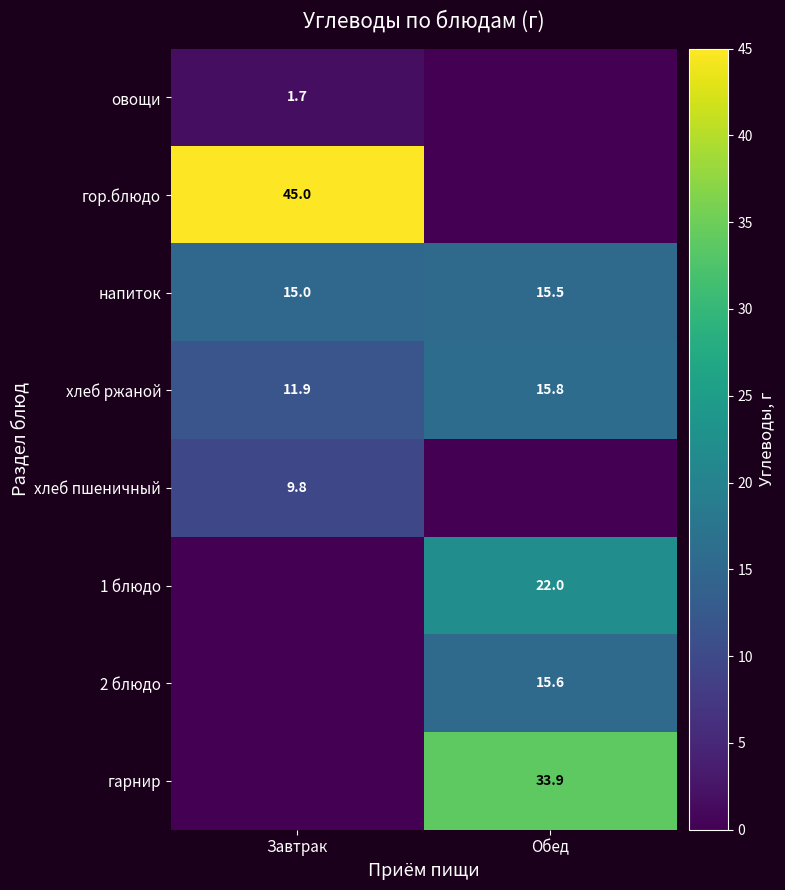

At which category does the chart reach its minimum across all series?

Обед